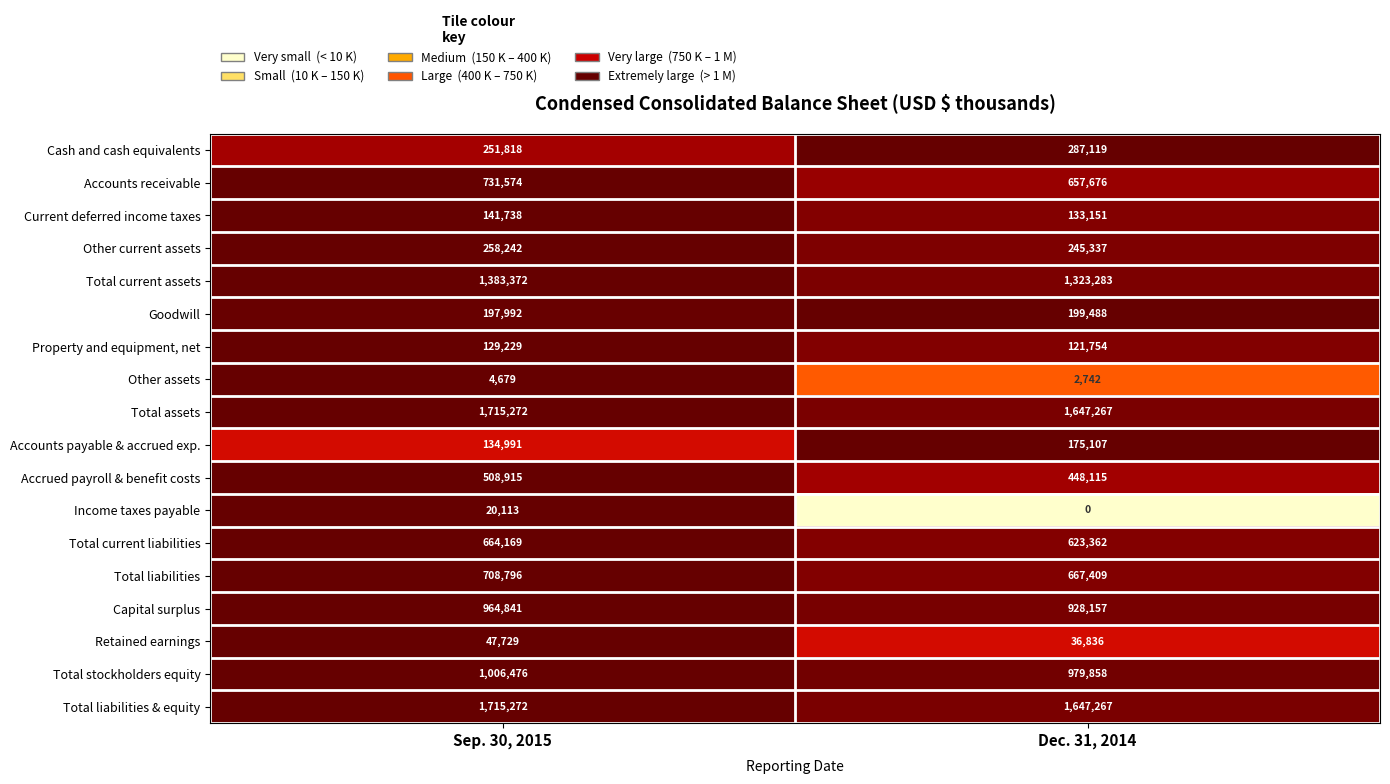

What is the sum of the Accounts receivable values at Sep. 30, 2015 and Dec. 31, 2014?

1389250